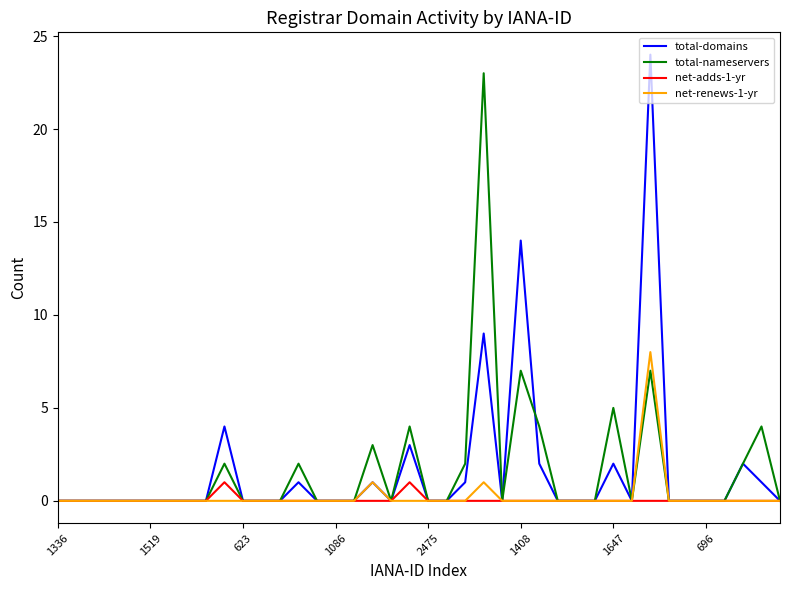

Count the number of data series in this chart.

4